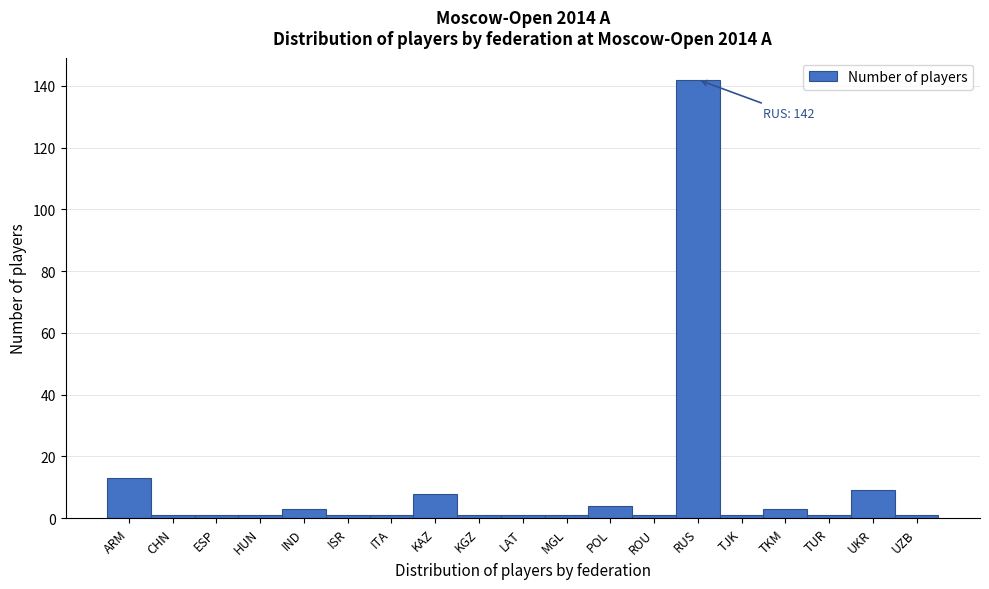

Reading left to right, extract all data points from this chart.

13	1	1	1	3	1	1	8	1	1	1	4	1	142	1	3	1	9	1